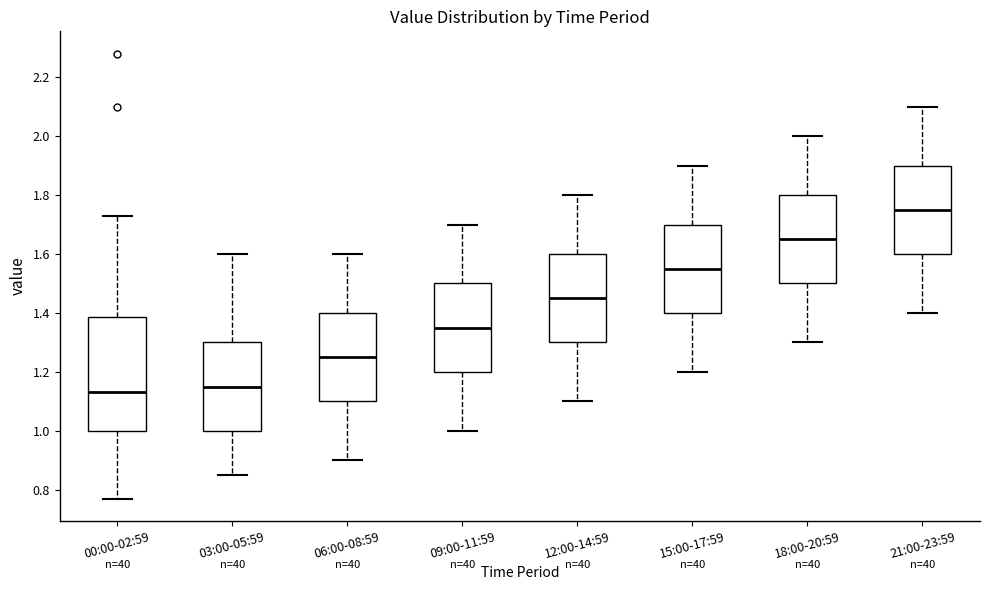

Reading left to right, transcribe this box plot: for each box, give where its median line is, the range the box spans, and where its two whiskers end, as read against the y-axis. The values are not printed on the chart, so give them approximately, as read against the axis.

00:00-02:59: median 1.14, box 1.00 to 1.38, whiskers 0.78 to 1.74
03:00-05:59: median 1.16, box 1.00 to 1.30, whiskers 0.86 to 1.60
06:00-08:59: median 1.26, box 1.10 to 1.40, whiskers 0.90 to 1.60
09:00-11:59: median 1.36, box 1.20 to 1.50, whiskers 1.00 to 1.70
12:00-14:59: median 1.46, box 1.30 to 1.60, whiskers 1.10 to 1.80
15:00-17:59: median 1.56, box 1.40 to 1.70, whiskers 1.20 to 1.90
18:00-20:59: median 1.66, box 1.50 to 1.80, whiskers 1.30 to 2.00
21:00-23:59: median 1.76, box 1.60 to 1.90, whiskers 1.40 to 2.10